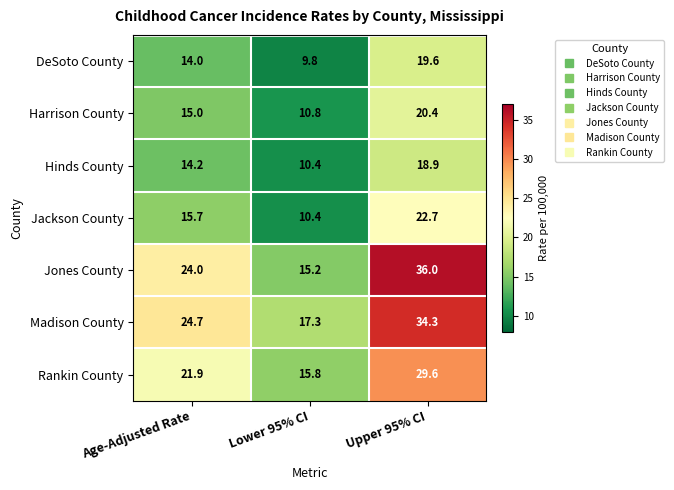

What is the total value across all series at Upper 95% CI?

181.5